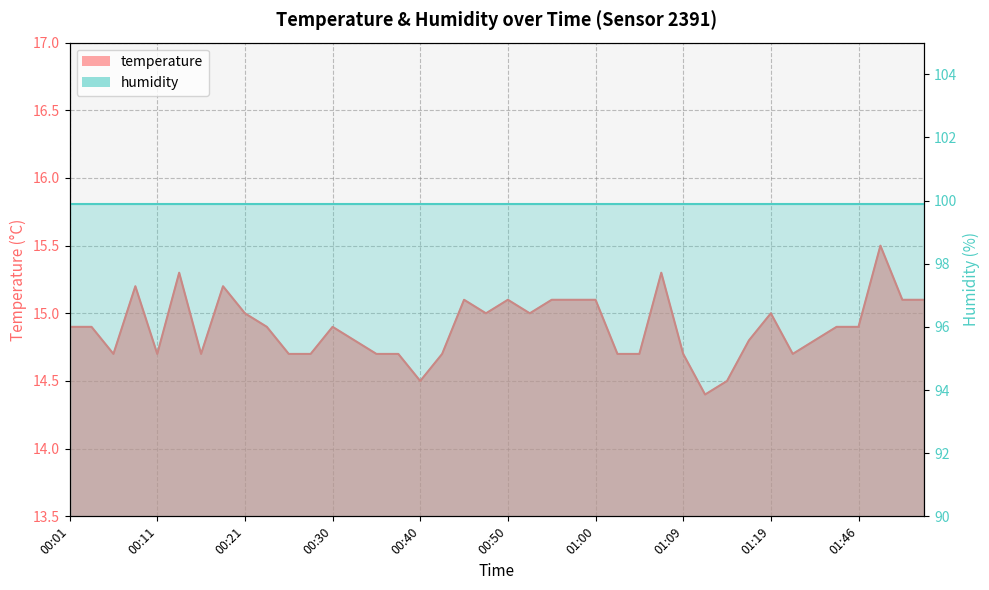

What is the difference between the values at 01:12 and 00:21?

0.6